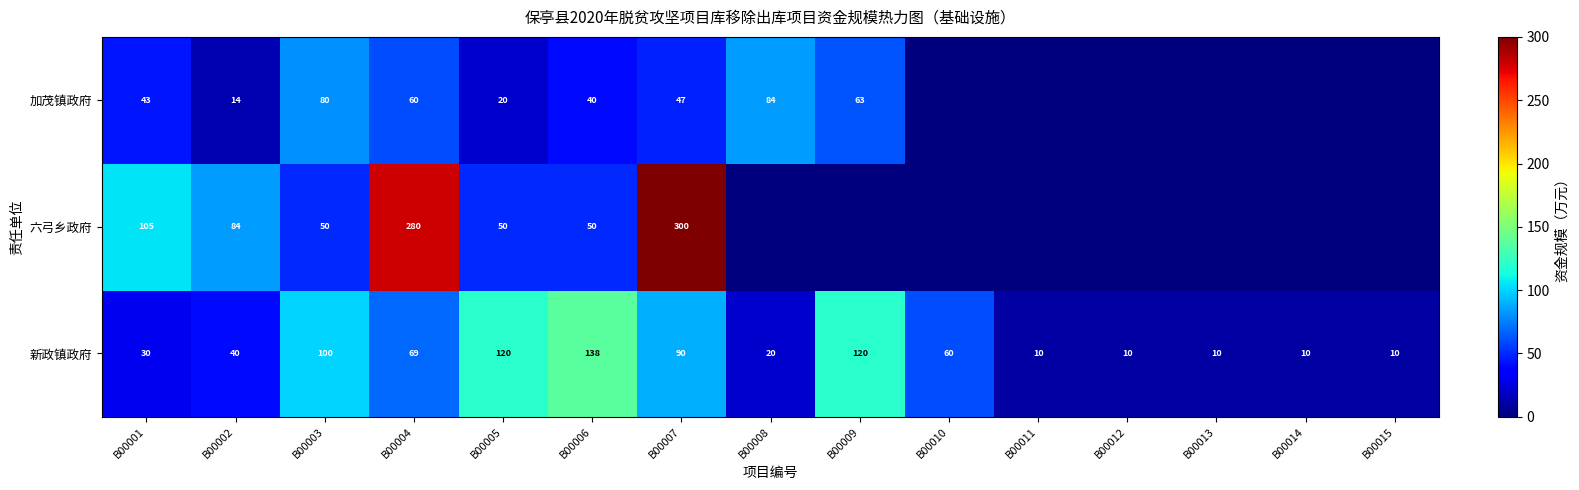

Which series changed the most between B00002 and B00006?

新政镇政府